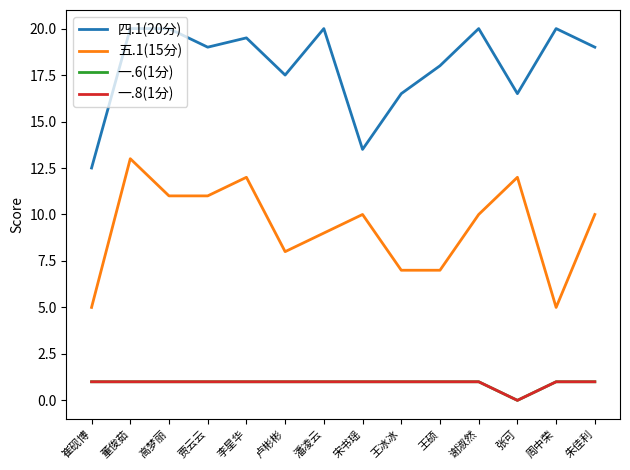

Rank the categories by 一.6(1分) value from lowest to highest.

张可, 崔砚博, 董俊茹, 高梦丽, 贾云云, 李星华, 卢彬彬, 潘凌云, 宋书瑶, 王冰冰, 王硕, 谢淑然, 周中荣, 朱佳利